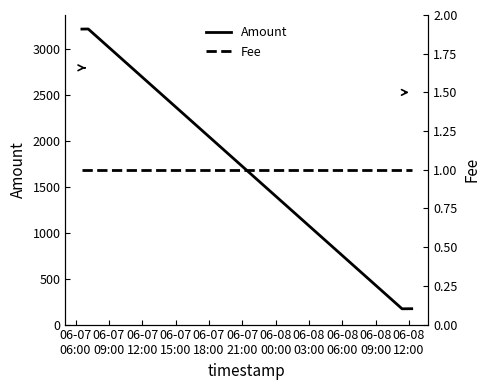

What is the lowest value of the Amount series?

172.2